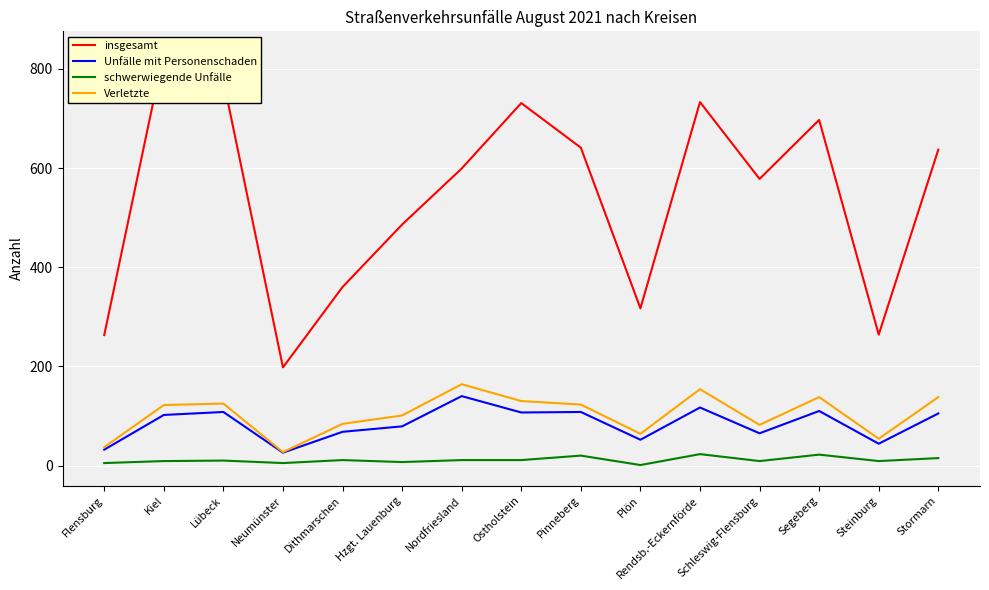

Which series changed the most between Nordfriesland and Schleswig-Flensburg?

Verletzte